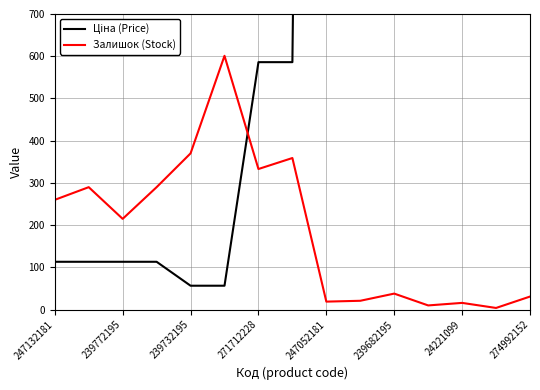

What is the maximum value for Ціна (Price)?

7545.9